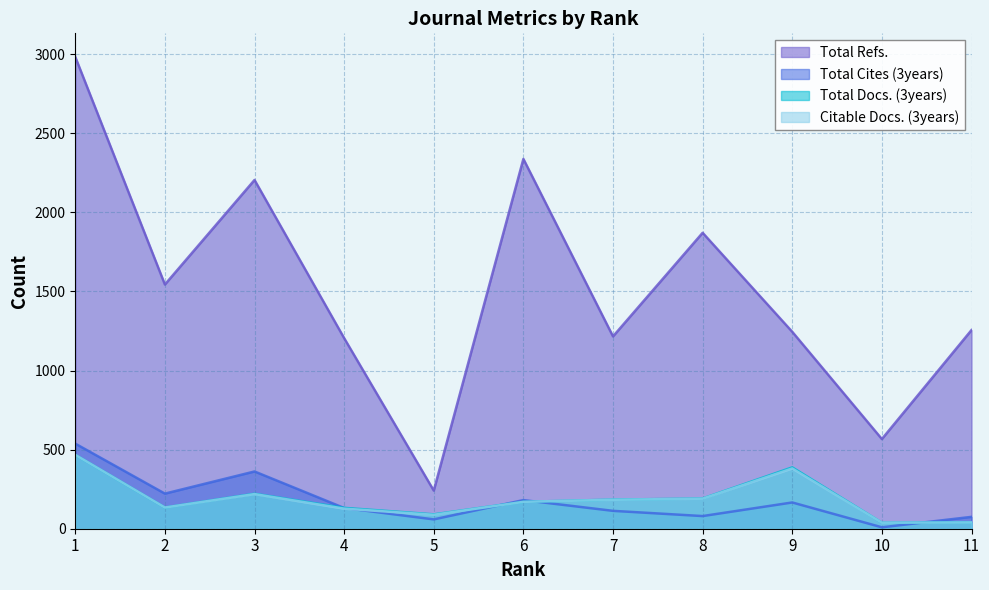

How many series are shown in this chart?

4